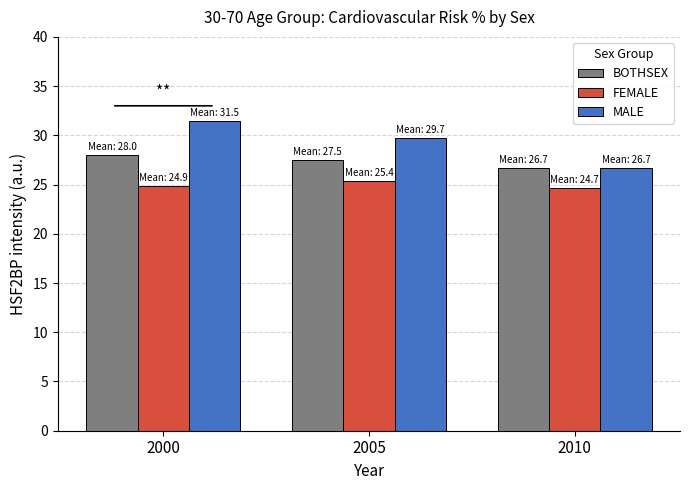

Where does the BOTHSEX series first go above 27?

2000